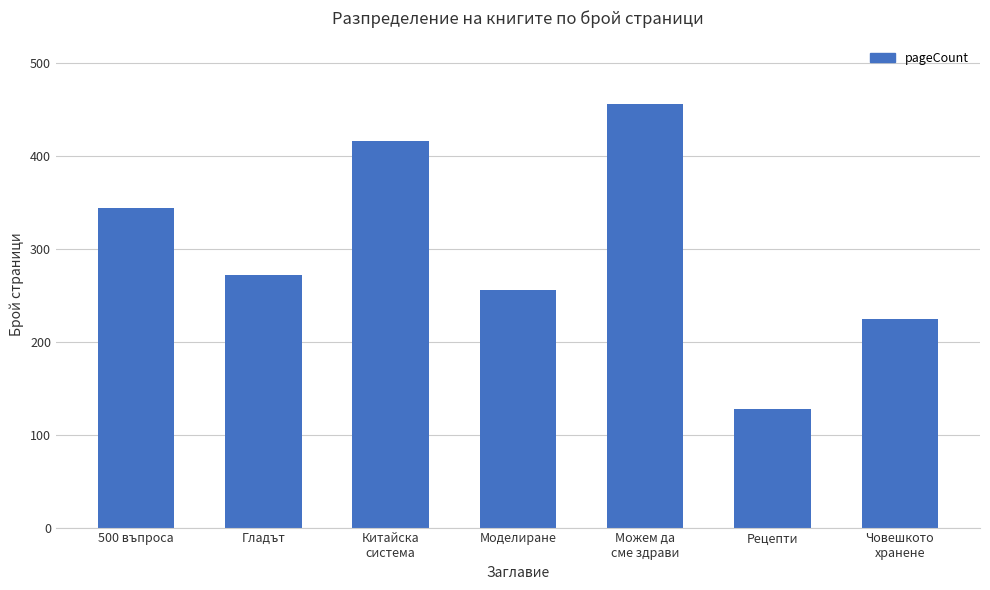

True or false: the data shows 124 at Моделиране.

False